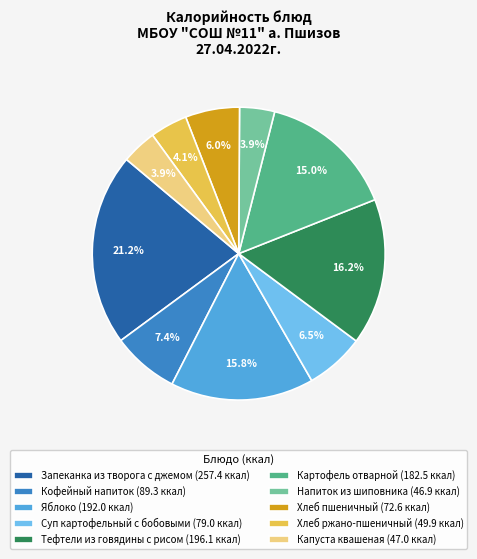

Is Запеканка из творога с джемом the majority of the pie?

No